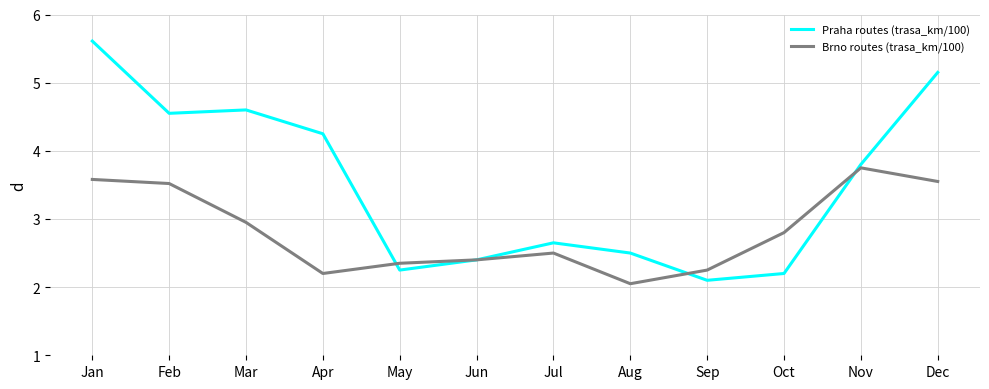

Which category has the lowest value across all series?

Aug